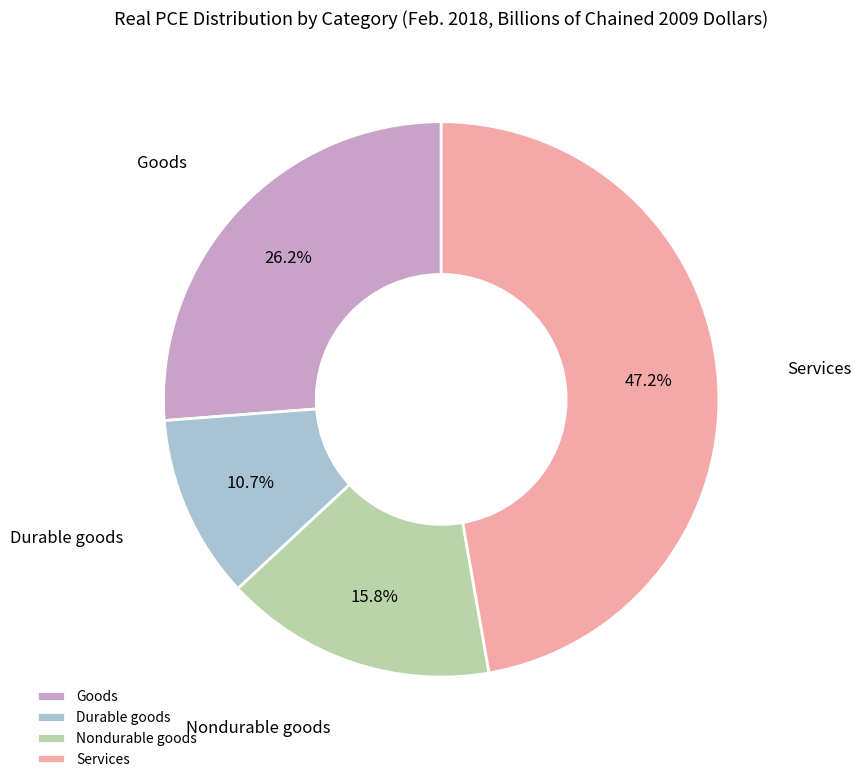

Do Nondurable goods and Goods together represent more than half of the pie?

No